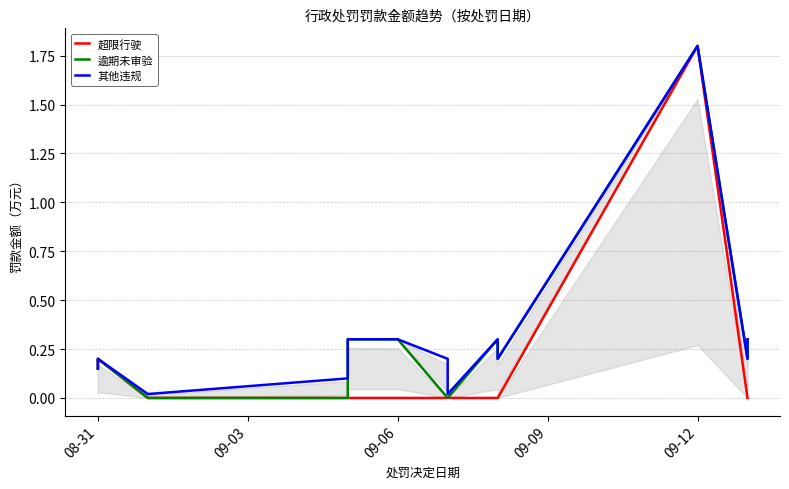

Which series has the largest range (max minus min)?

超限行驶